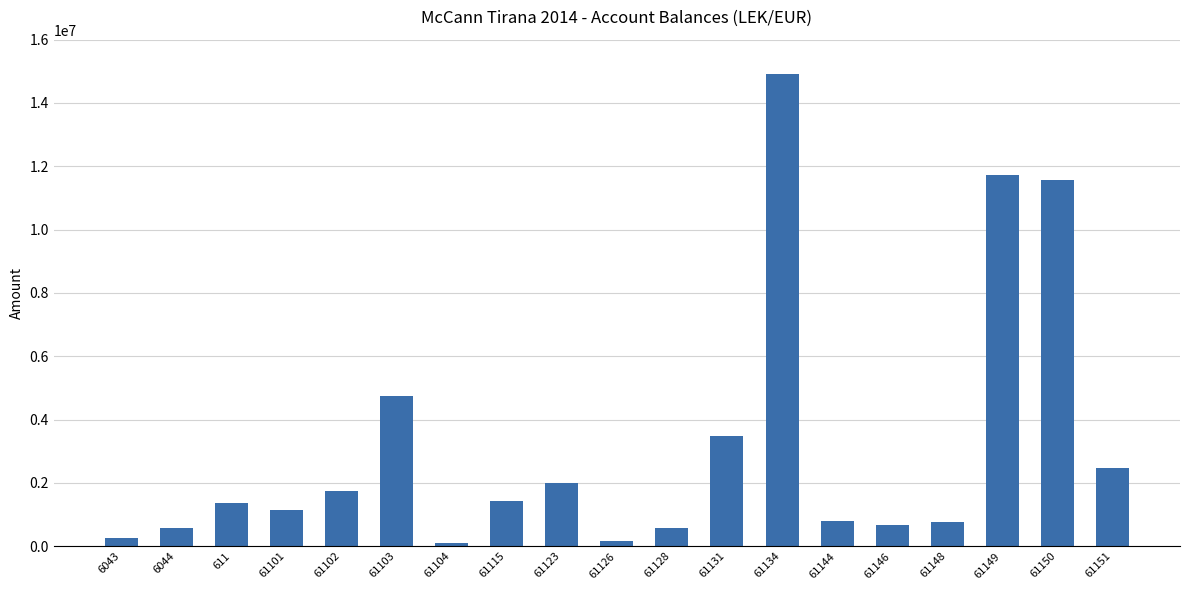

Which category has the highest value across all series?

61134